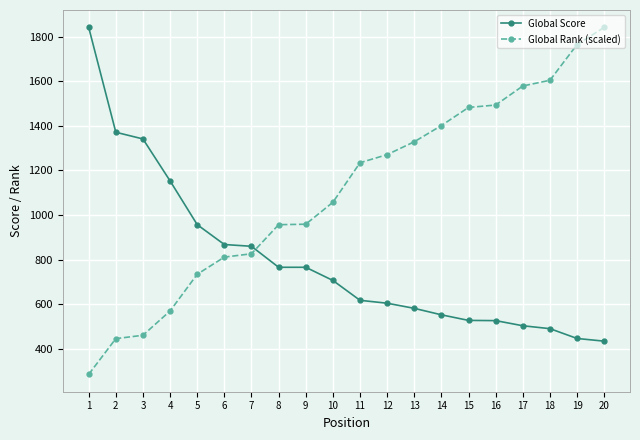

Where is Global Rank (scaled) nearest to the value 1063?

10